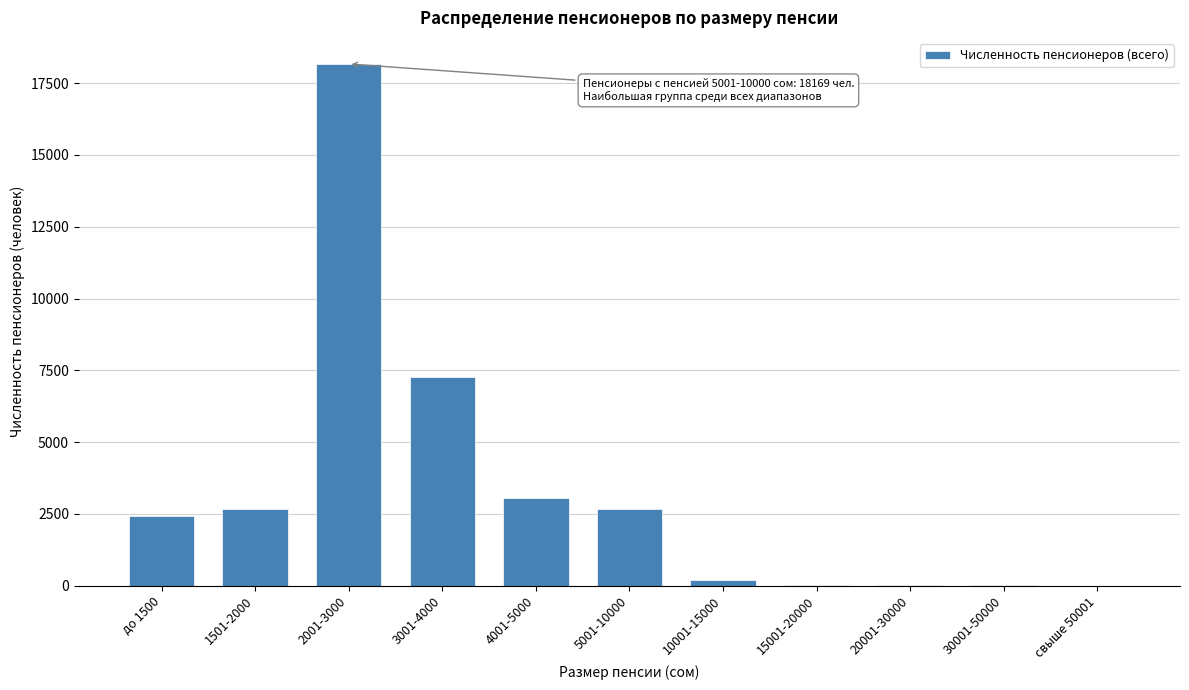

What is the change in value from до 1500 to 3001-4000?

+4859